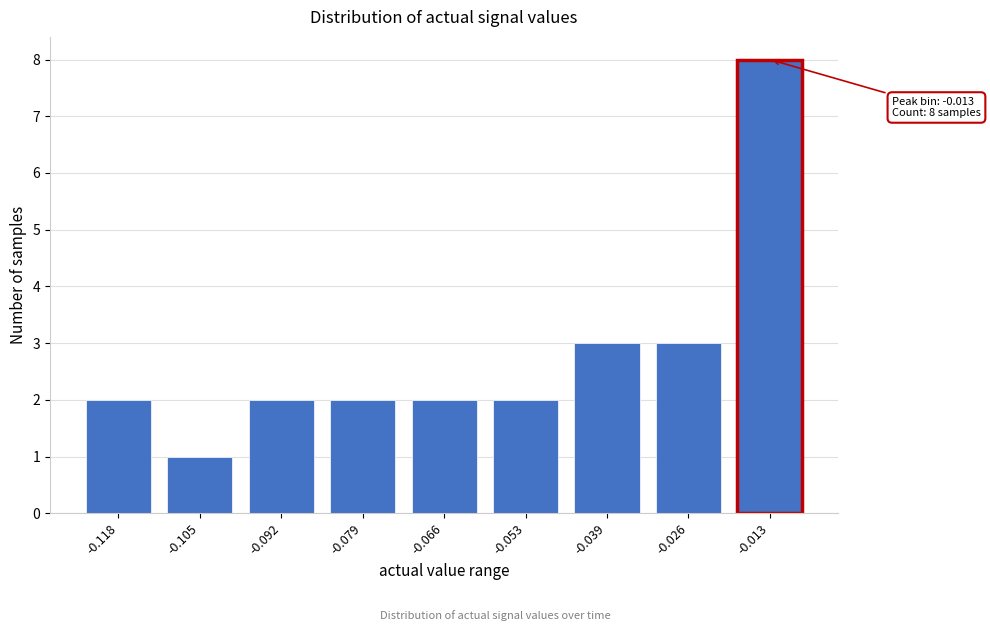

Reading right to left, what are all the values shown in this chart?

-0.013=8	-0.026=3	-0.039=3	-0.053=2	-0.066=2	-0.079=2	-0.092=2	-0.105=1	-0.118=2